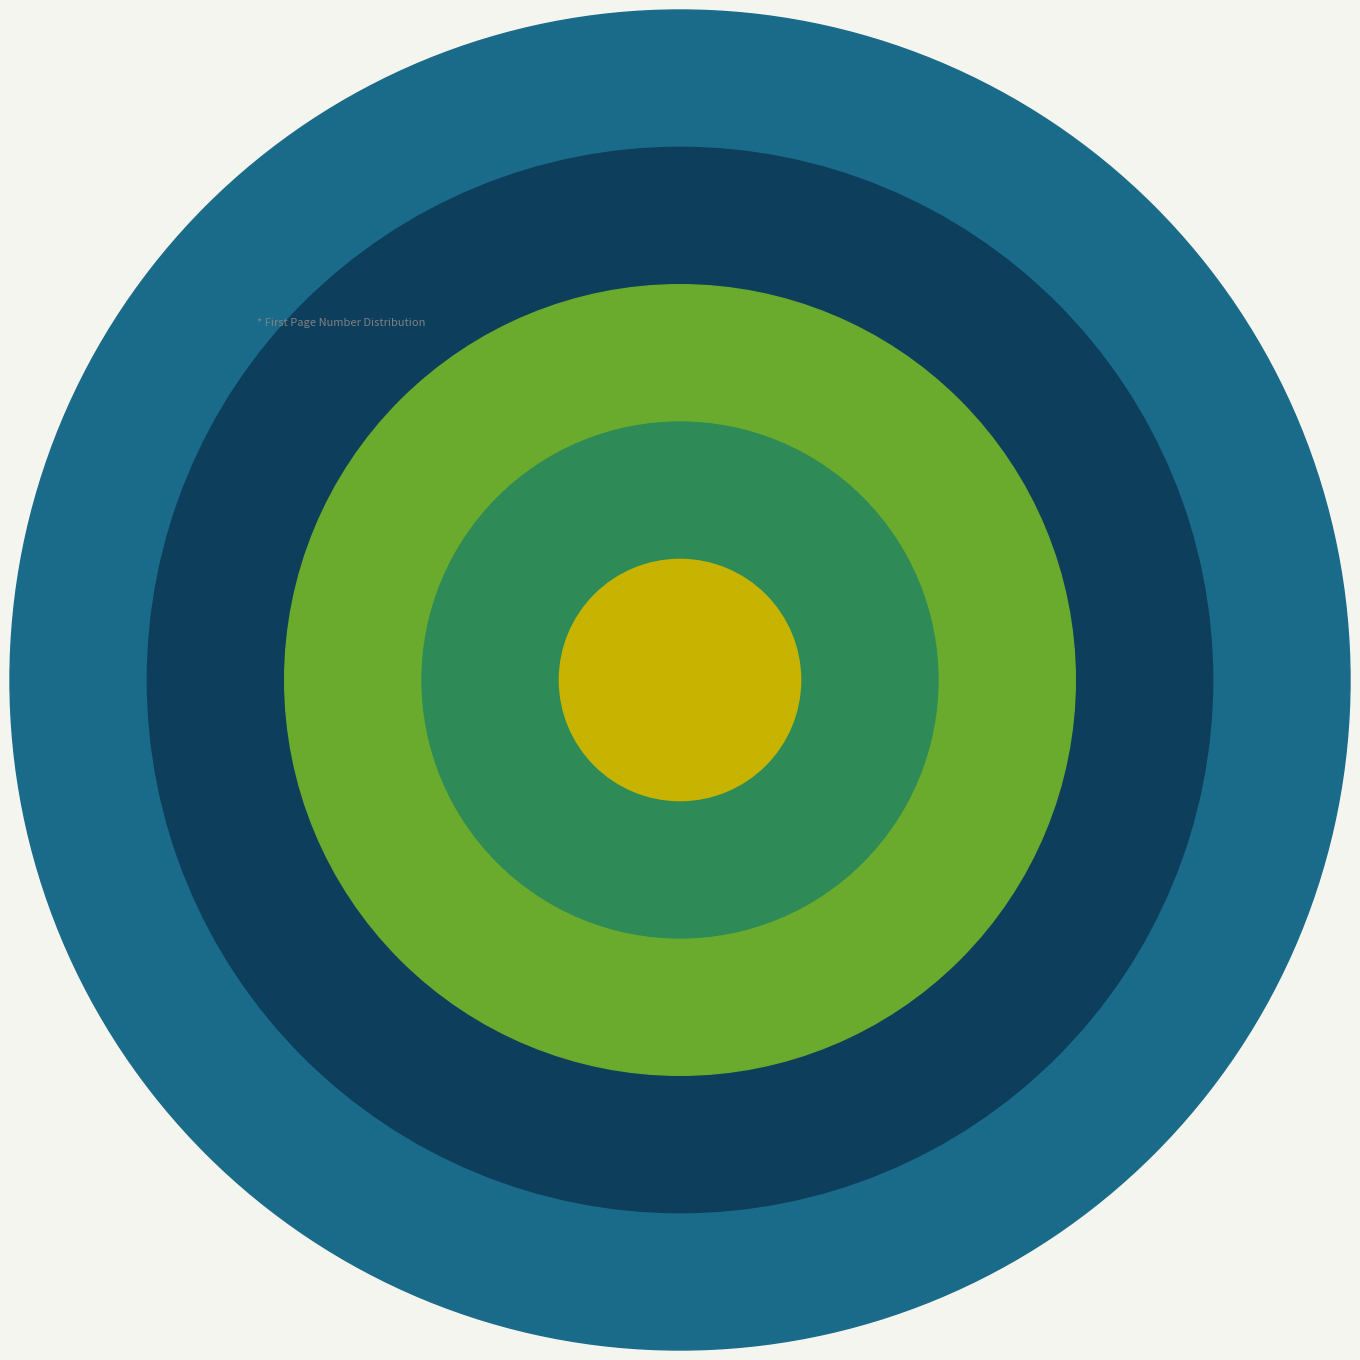

Does OPUS4-1212 account for over 50% of the chart?

No